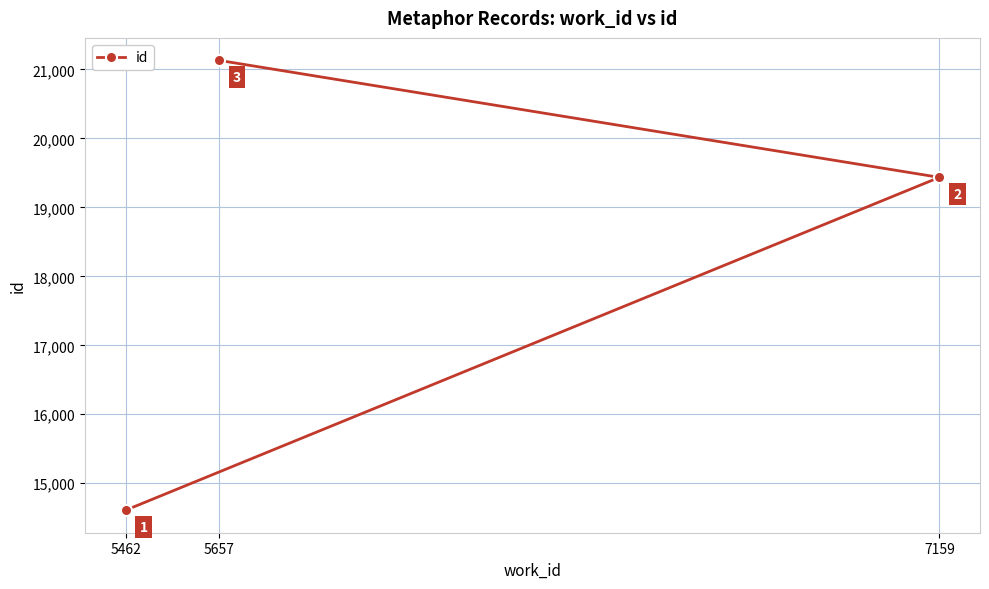

What is the value of the 3rd point from the left?

19435